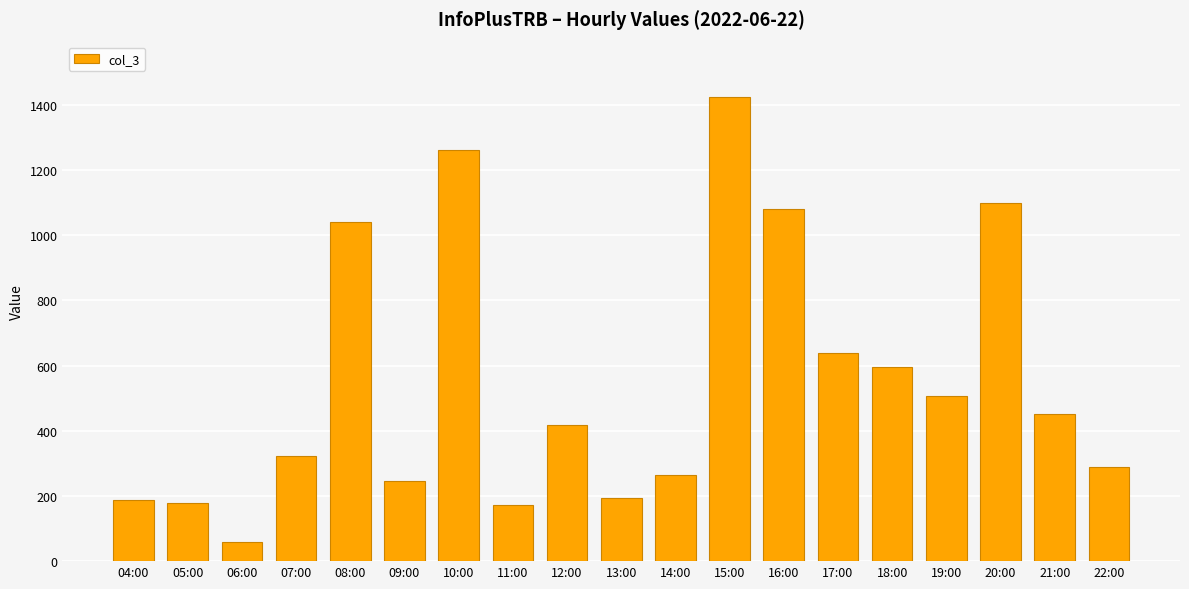

What is the value of the 4th bar from the left?

322